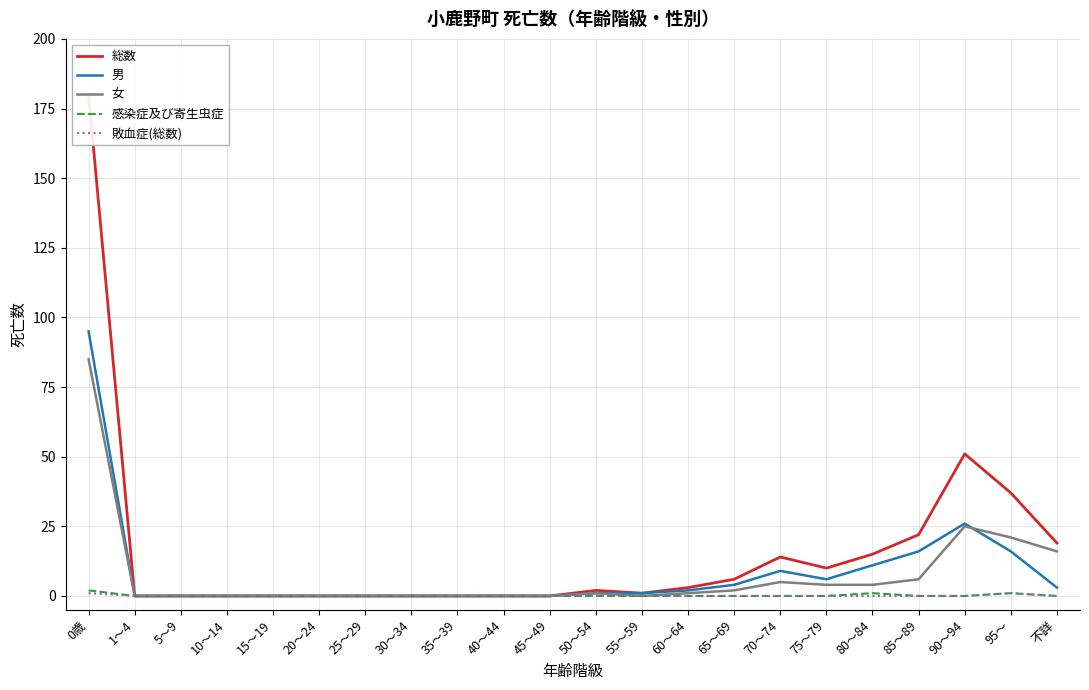

Which category has the lowest value in the 敗血症(総数) series?

1～4